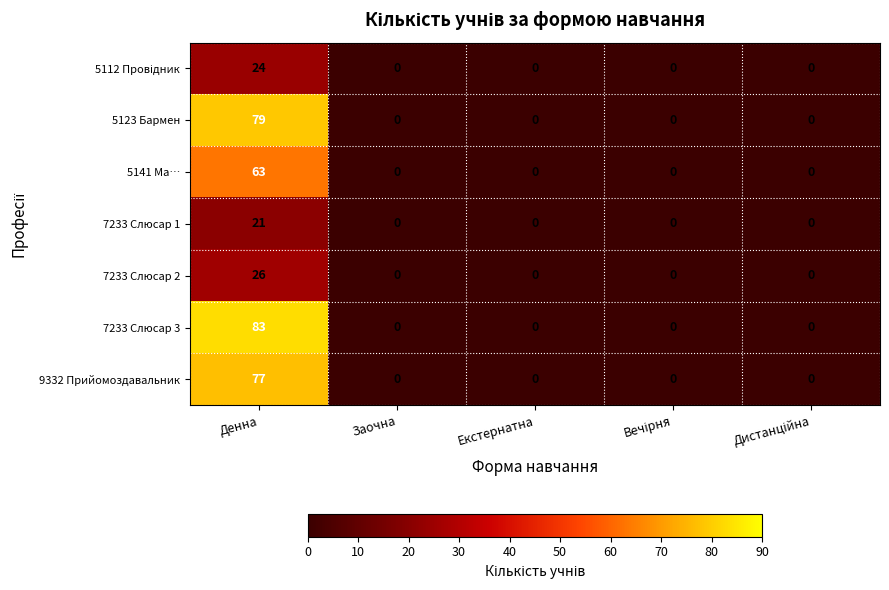

Which category has the highest value in the 7233 Слюсар 2 series?

Денна